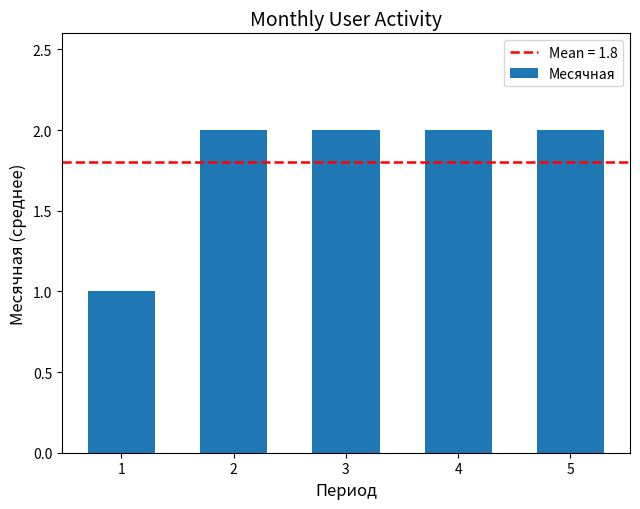

Does the chart contain any negative values?

No